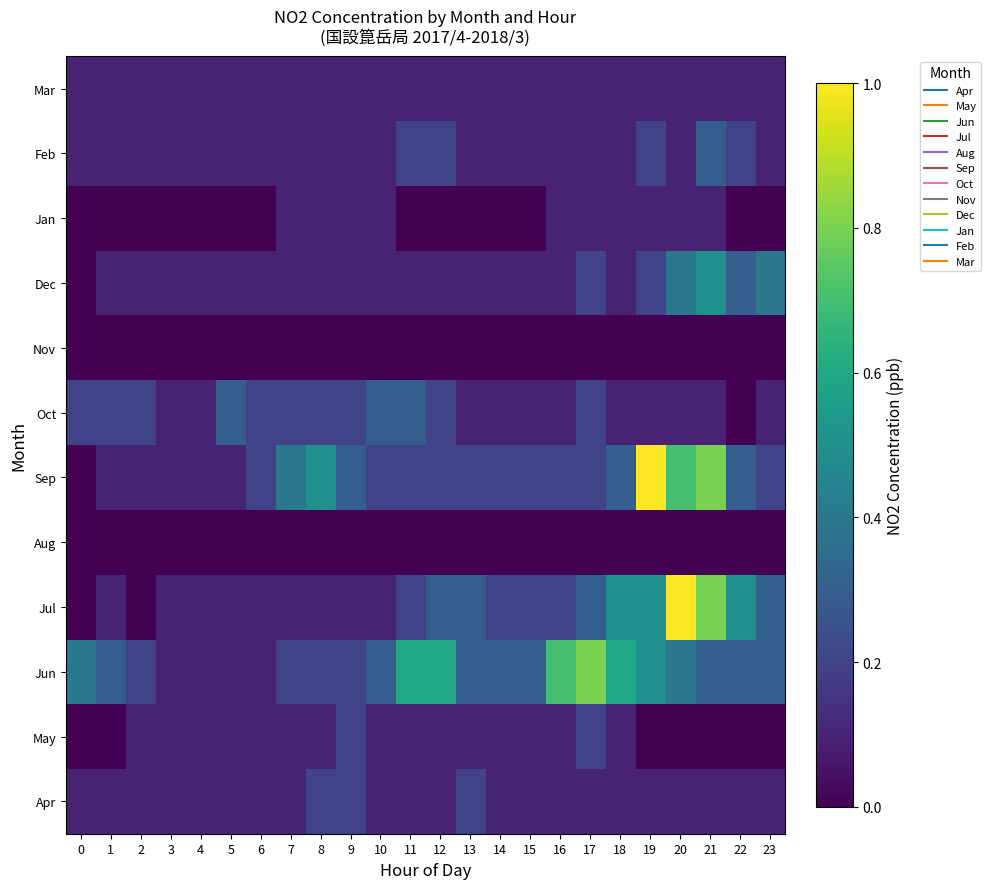

What is the spread (max minus min) of values at 4?

0.1